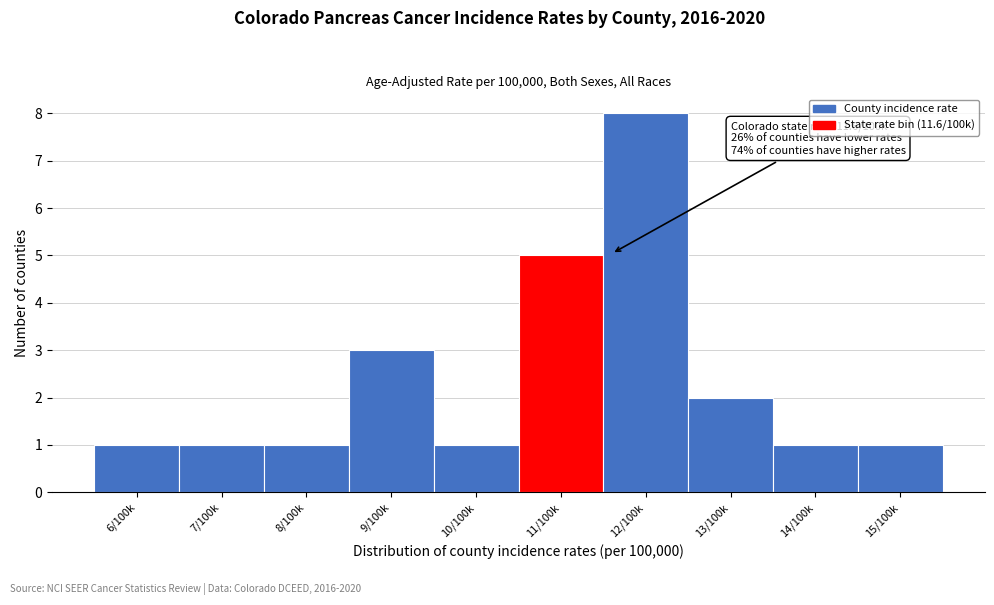

Reading left to right, extract all data points from this chart.

1	1	1	3	1	5	8	2	1	1